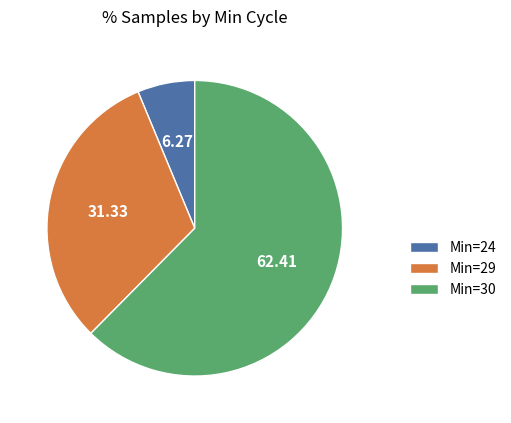

Does any single category account for the majority?

Yes